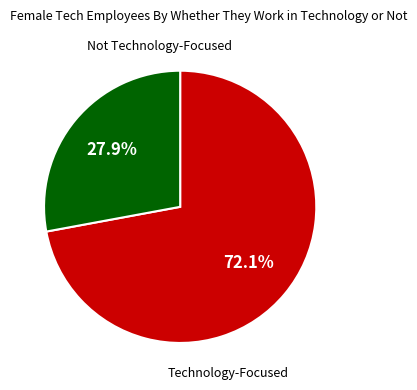

Does any single category account for the majority?

Yes